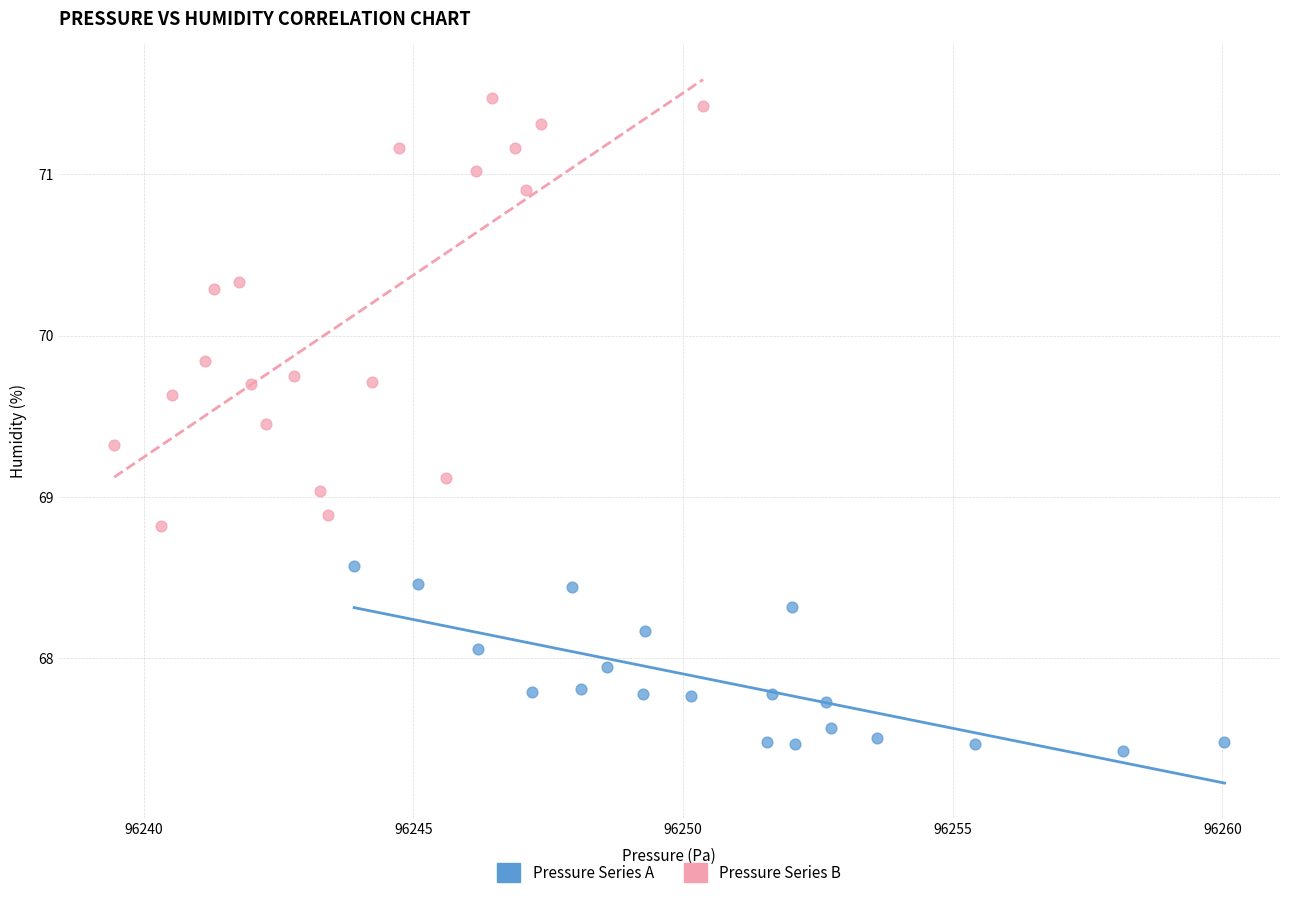

Which series reaches the minimum Y coordinate?

Pressure Series A